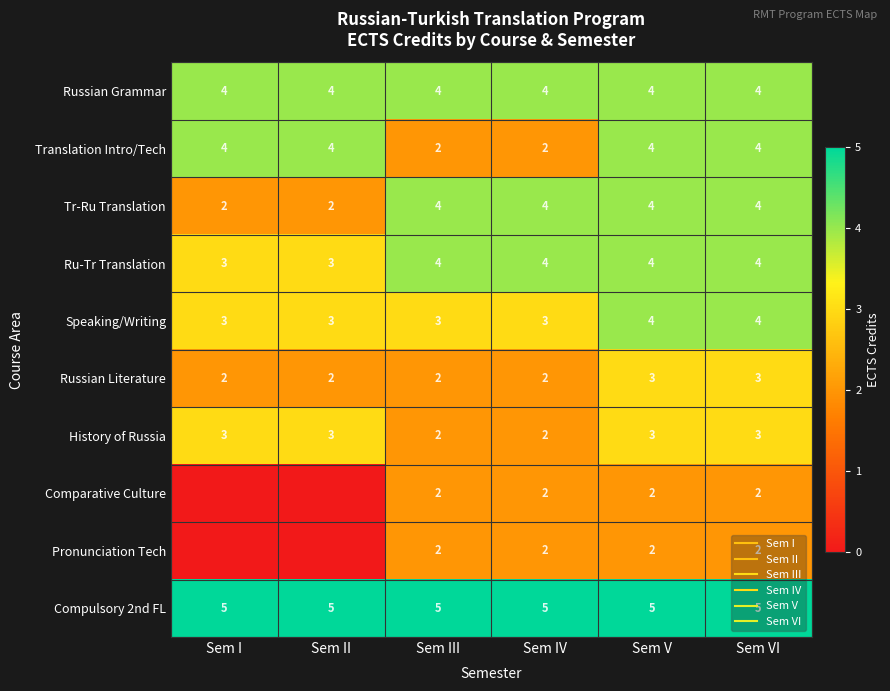

Rank the categories by Tr-Ru Translation value from highest to lowest.

Sem III, Sem IV, Sem V, Sem VI, Sem I, Sem II